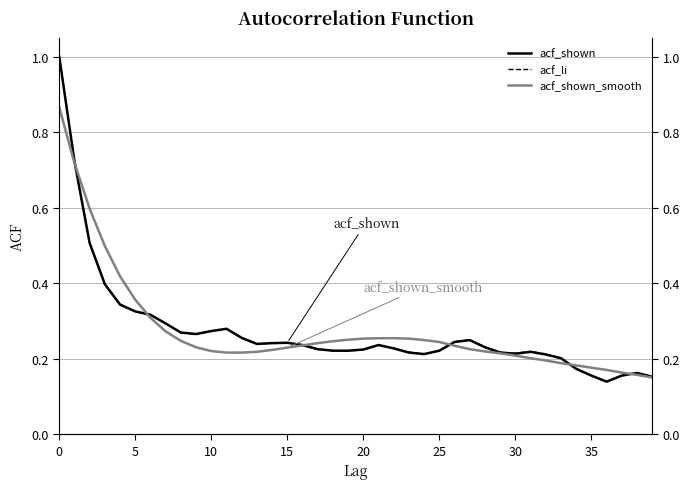

Which series has the largest total across all categories?

acf_shown_smooth